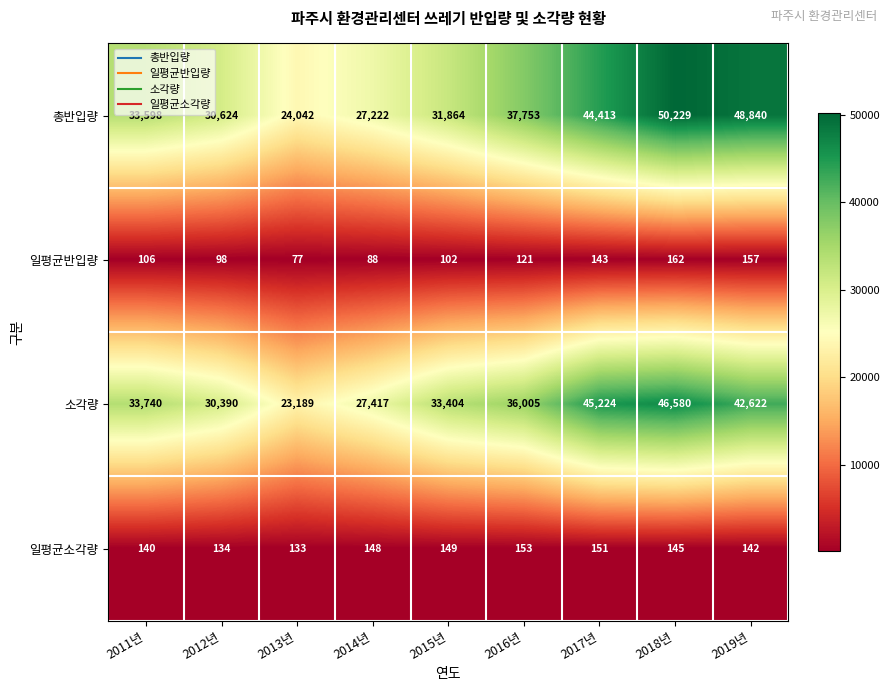

Which category has the lowest value in the 총반입량 series?

2013년